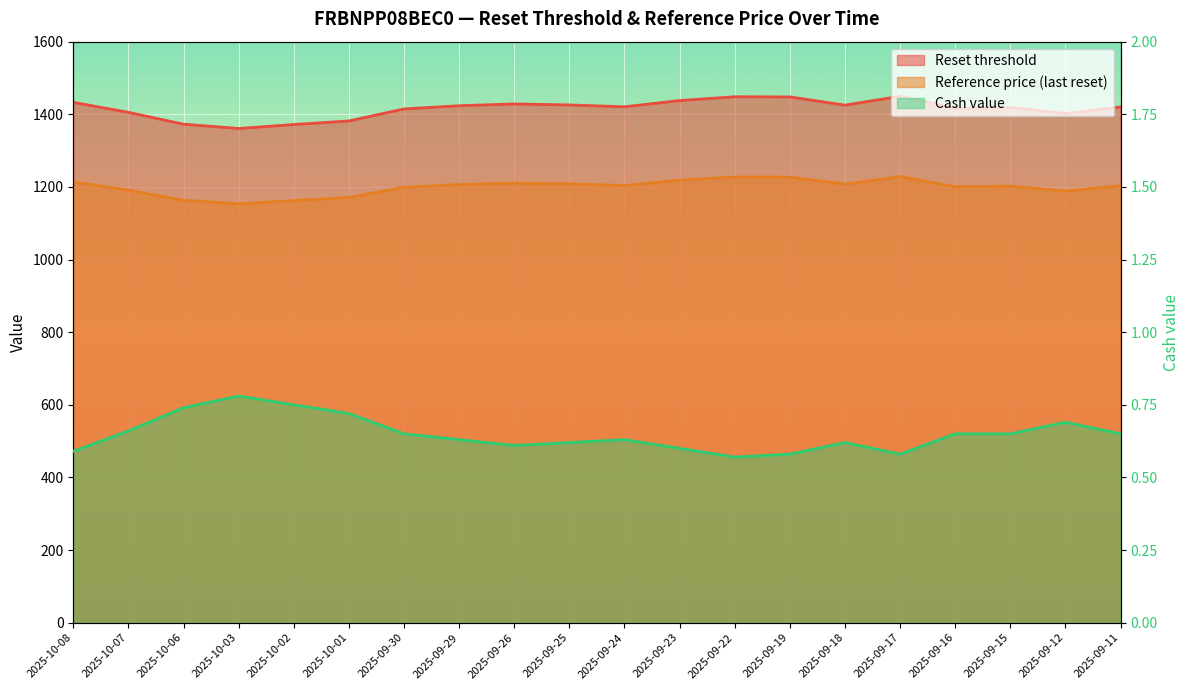

What value does the Reference price (last reset) series have at 2025-09-12?

1188.4